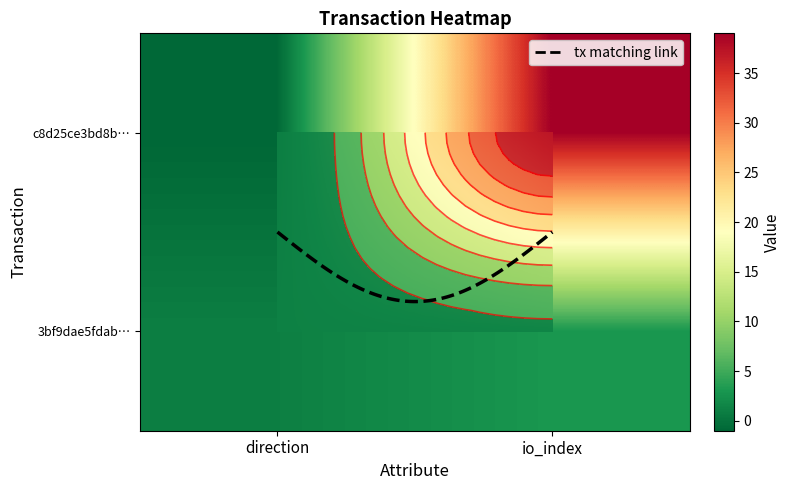

Is it true that 3bf9dae5fdab8792c71f2507a1af3b2a90a13ea equals 2 at 0?

False